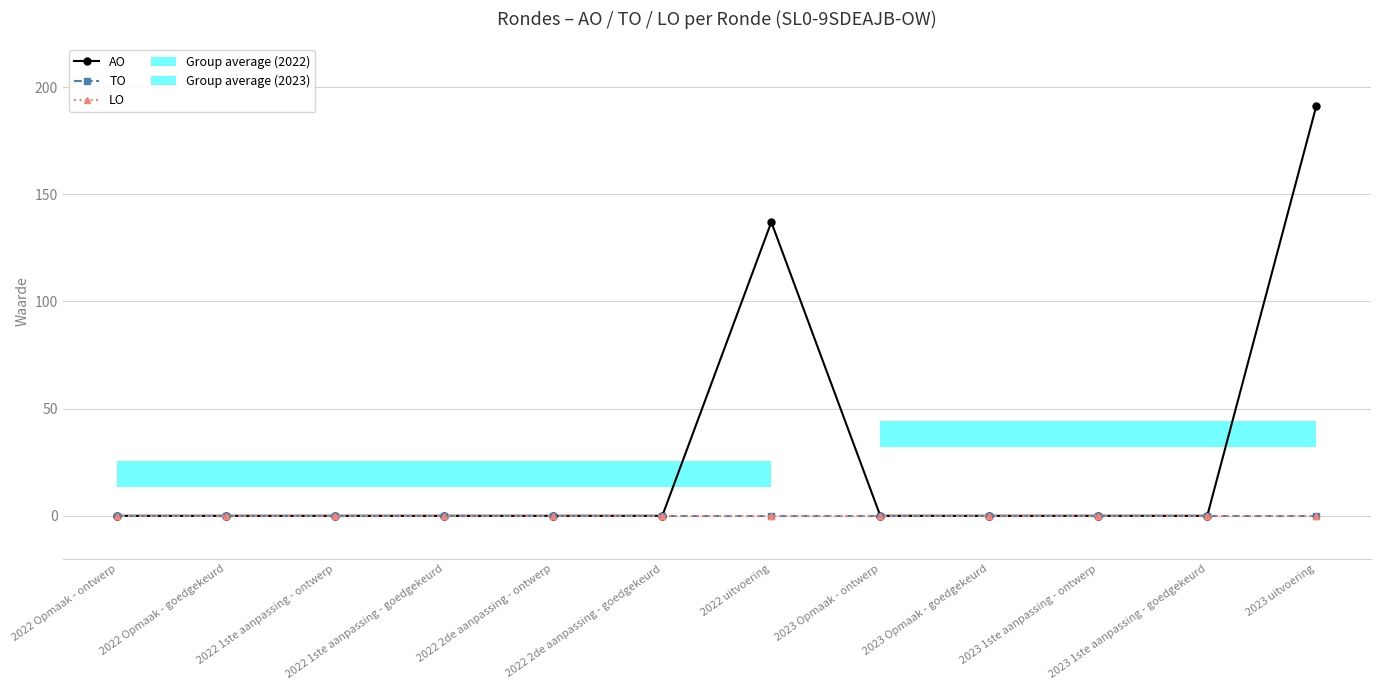

Which has a higher value, 2022 1ste aanpassing - ontwerp or 2022 1ste aanpassing - goedgekeurd?

2022 1ste aanpassing - ontwerp